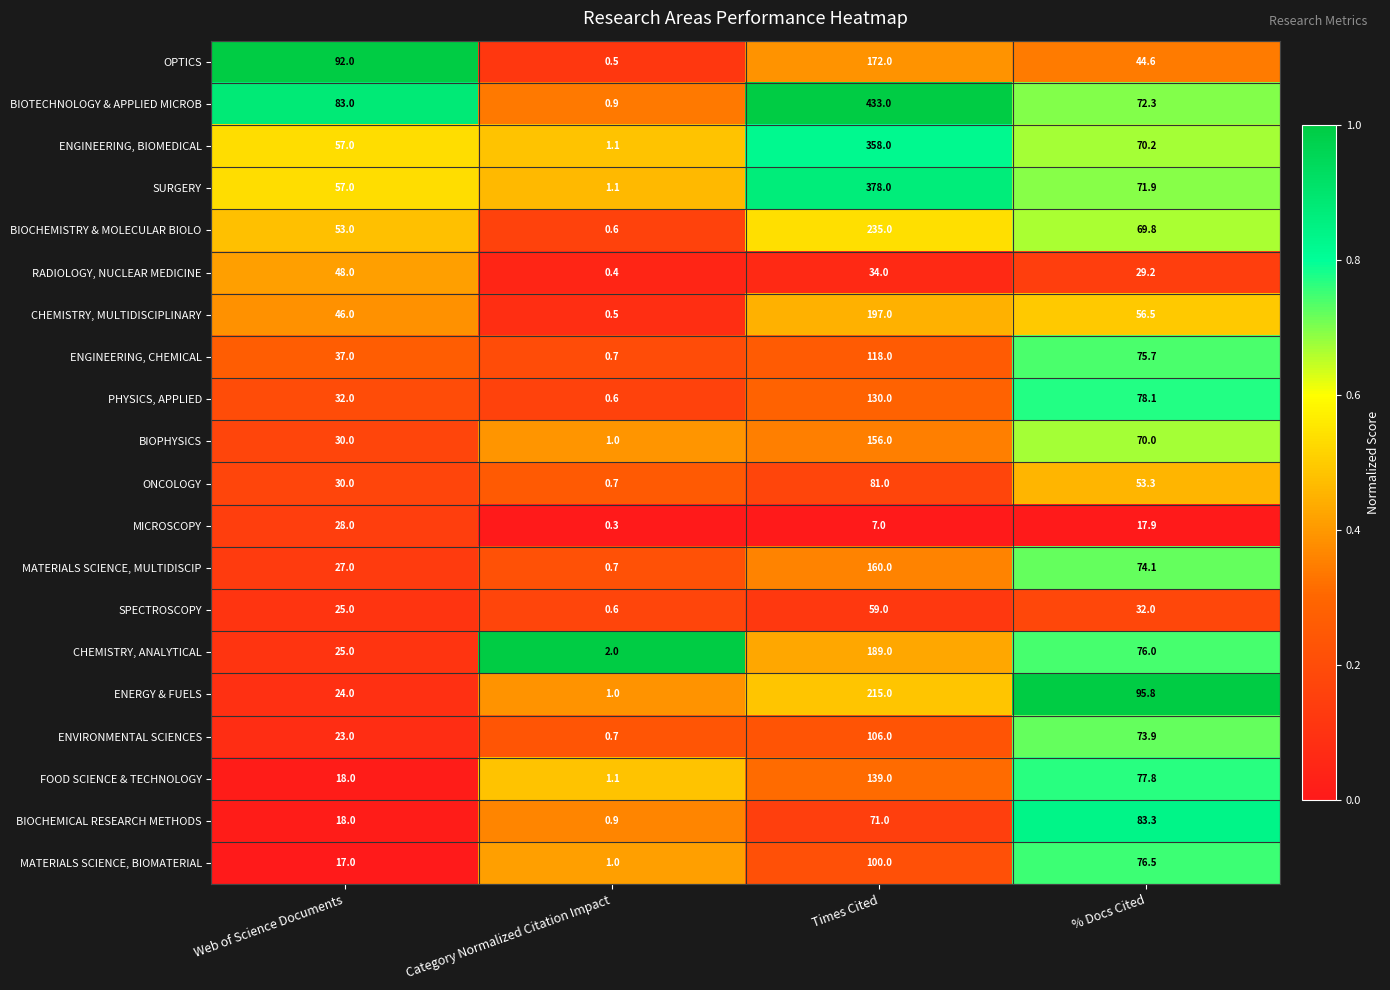

What is the total value across all series at Category Normalized Citation Impact?

16.4